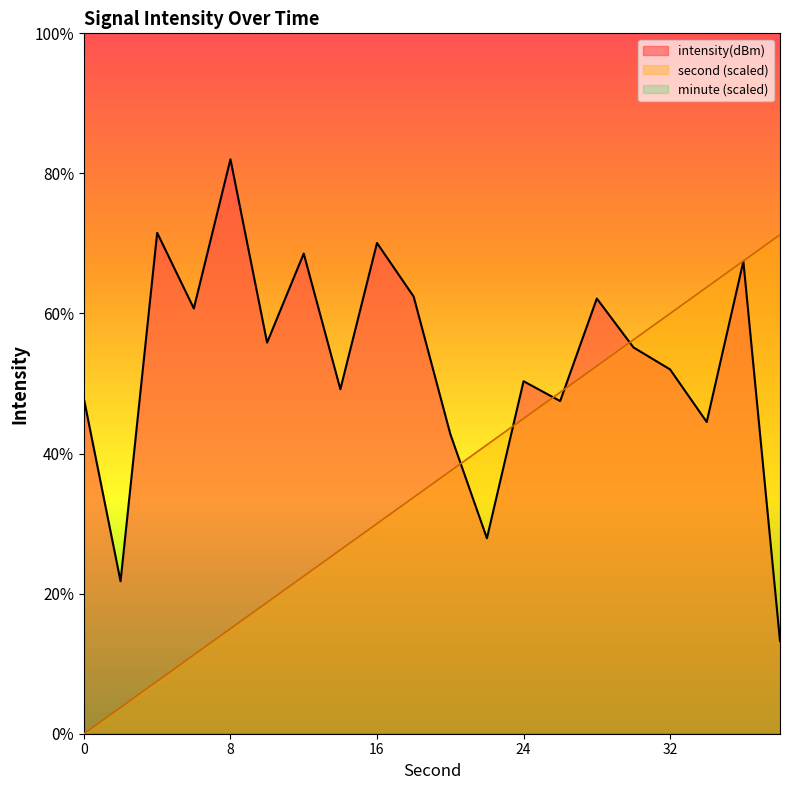

What are all the series names shown in the legend?

intensity(dBm), second (scaled), minute (scaled)